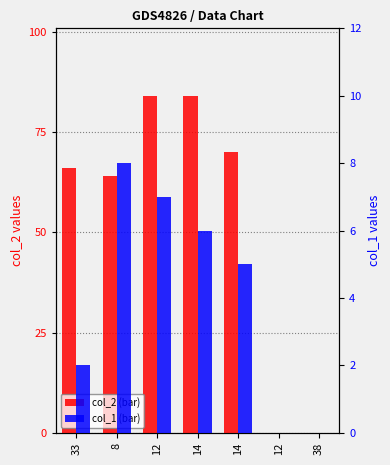

Rank the series by their maximum value, from highest to lowest.

col_2, col_1